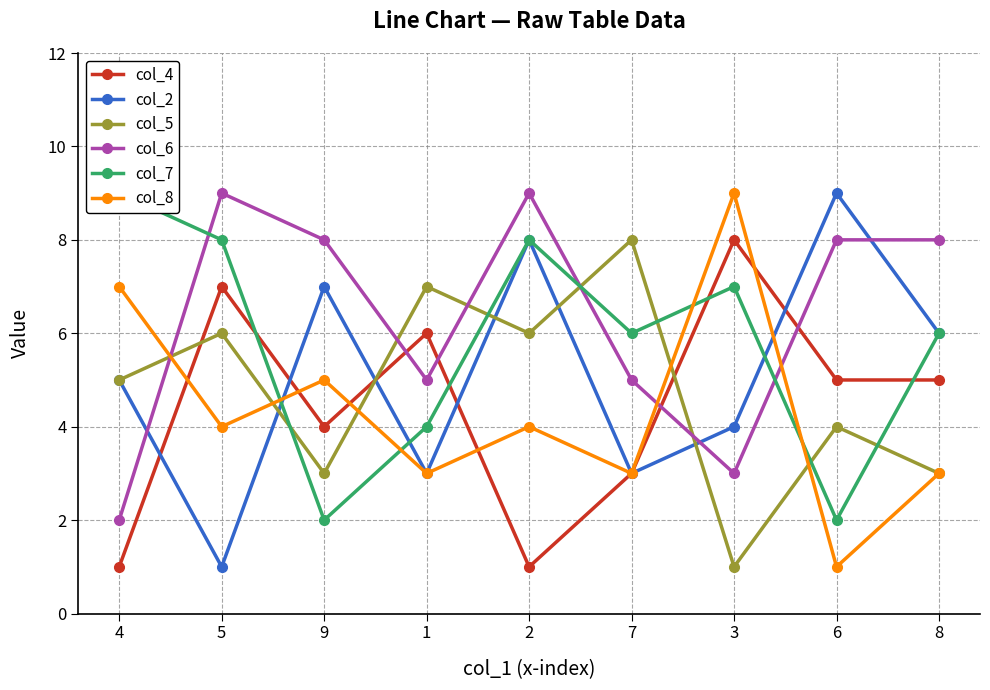

What is the sum of the col_2 values at 7 and 1?

6